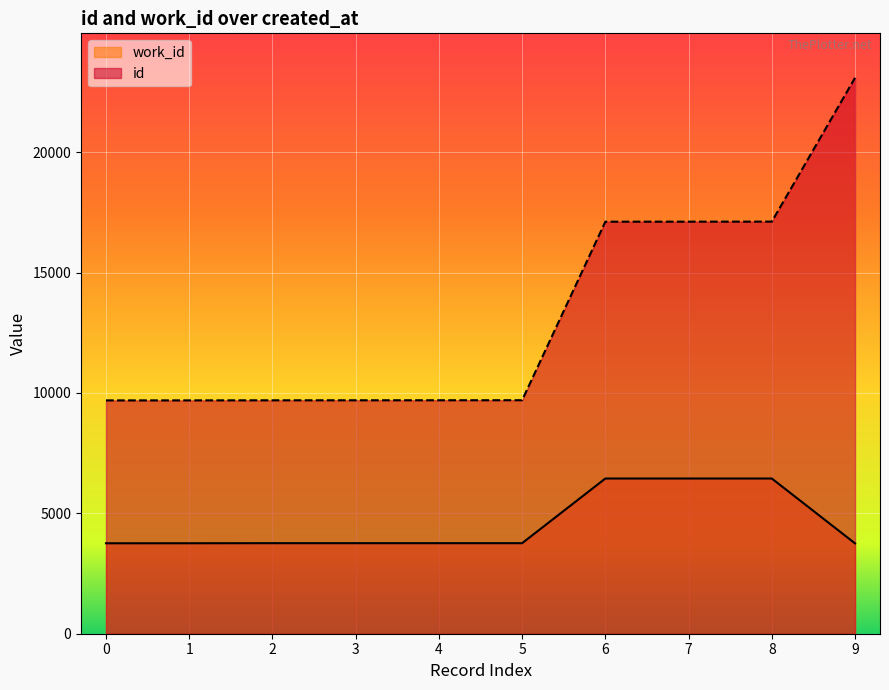

What is the difference between the highest and lowest values at 7?

10669